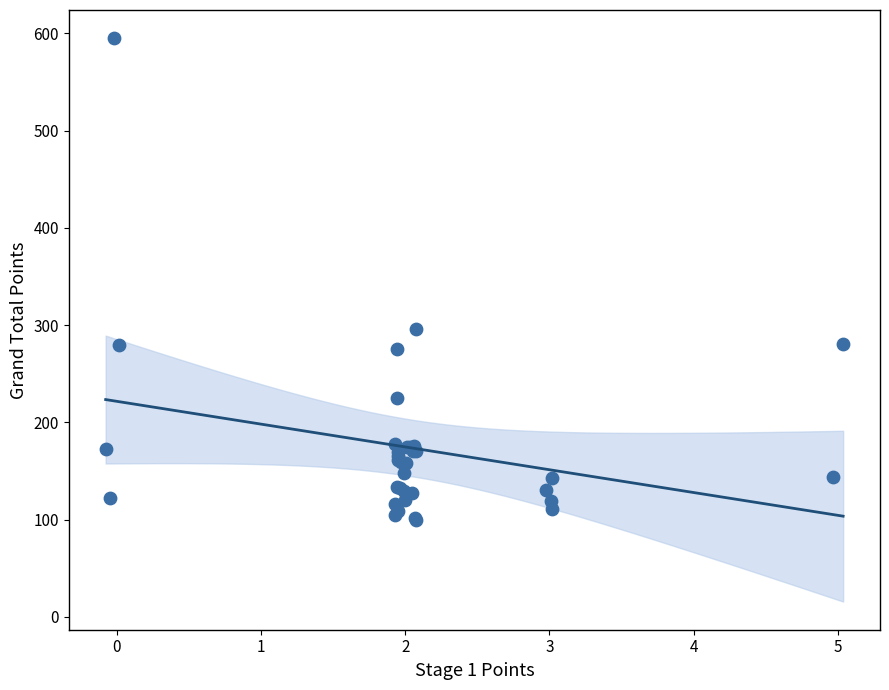

What Y value in the scatter plot is closest to 347?

296